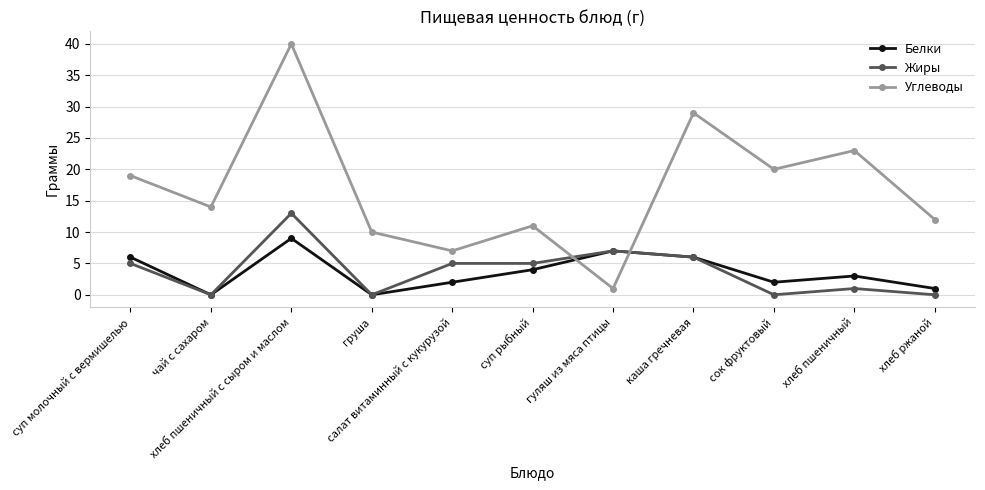

True or false: Углеводы has a value of 10 at груша.

True